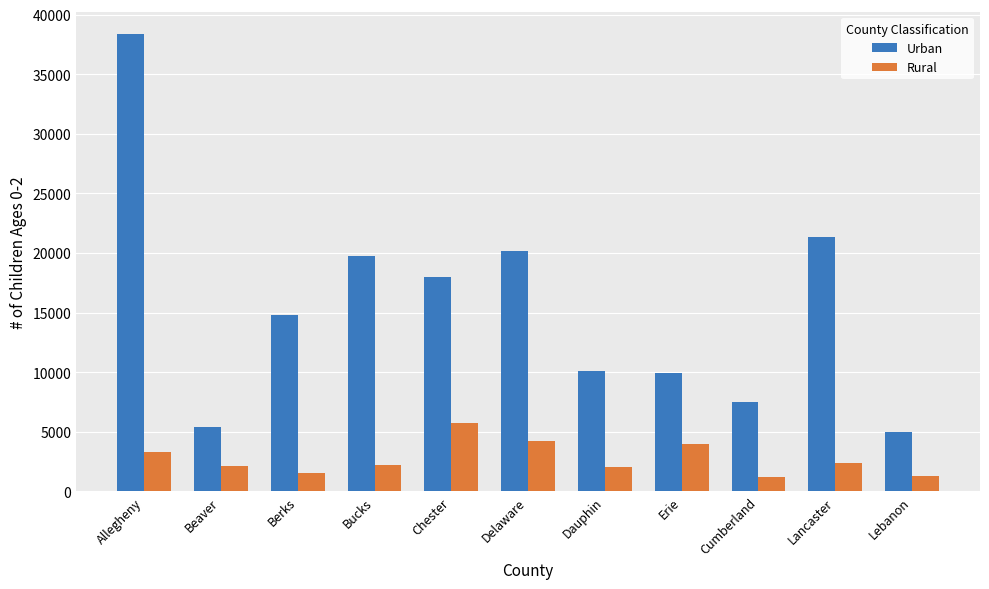

The value of Rural at Chester is 5721. True or false?

True